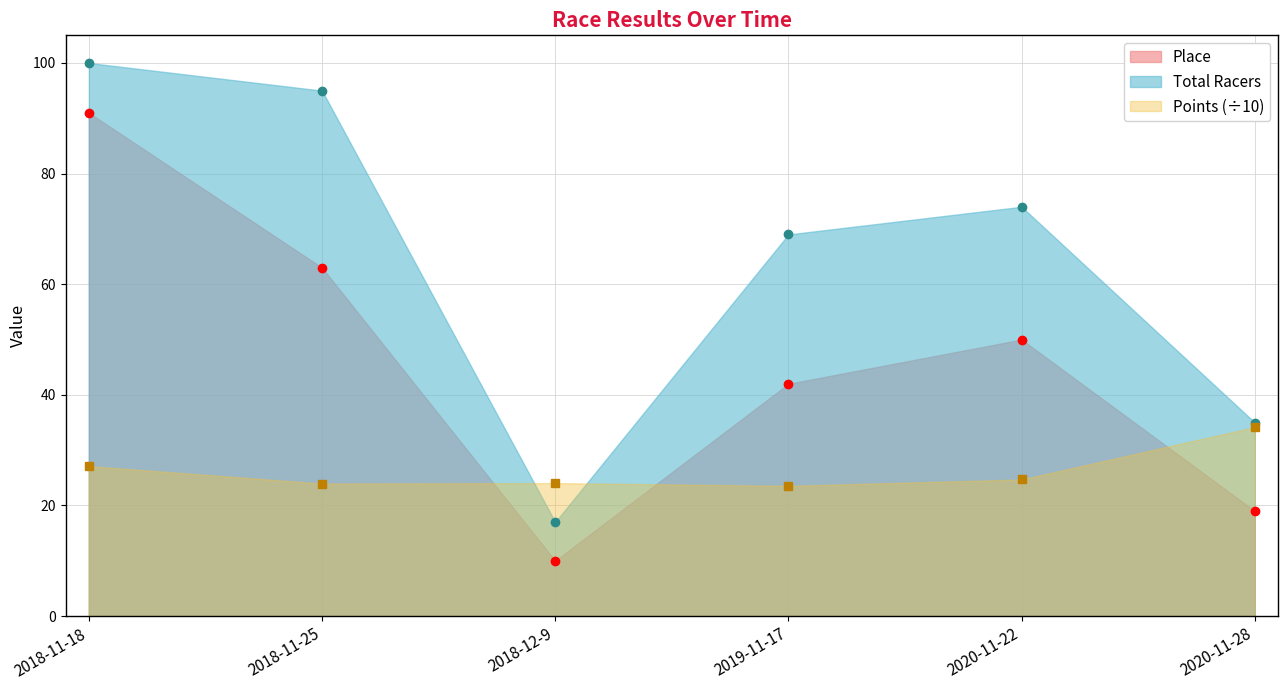

Between 2018-11-18 and 2020-11-22, which series saw the biggest shift?

Place